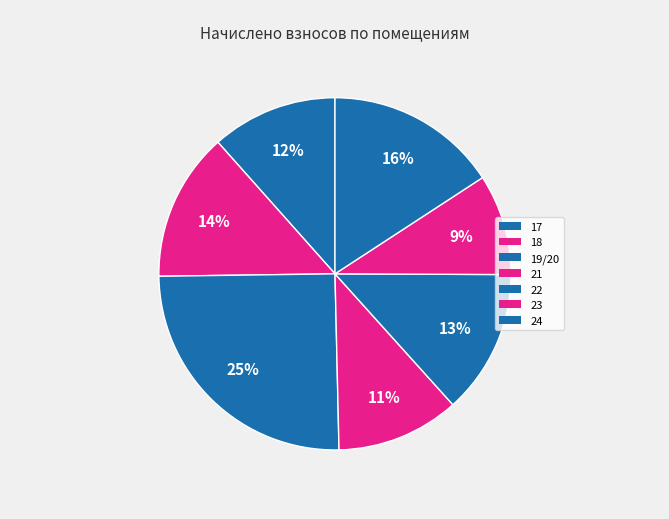

How much of the chart is everything except 18?

86.4%